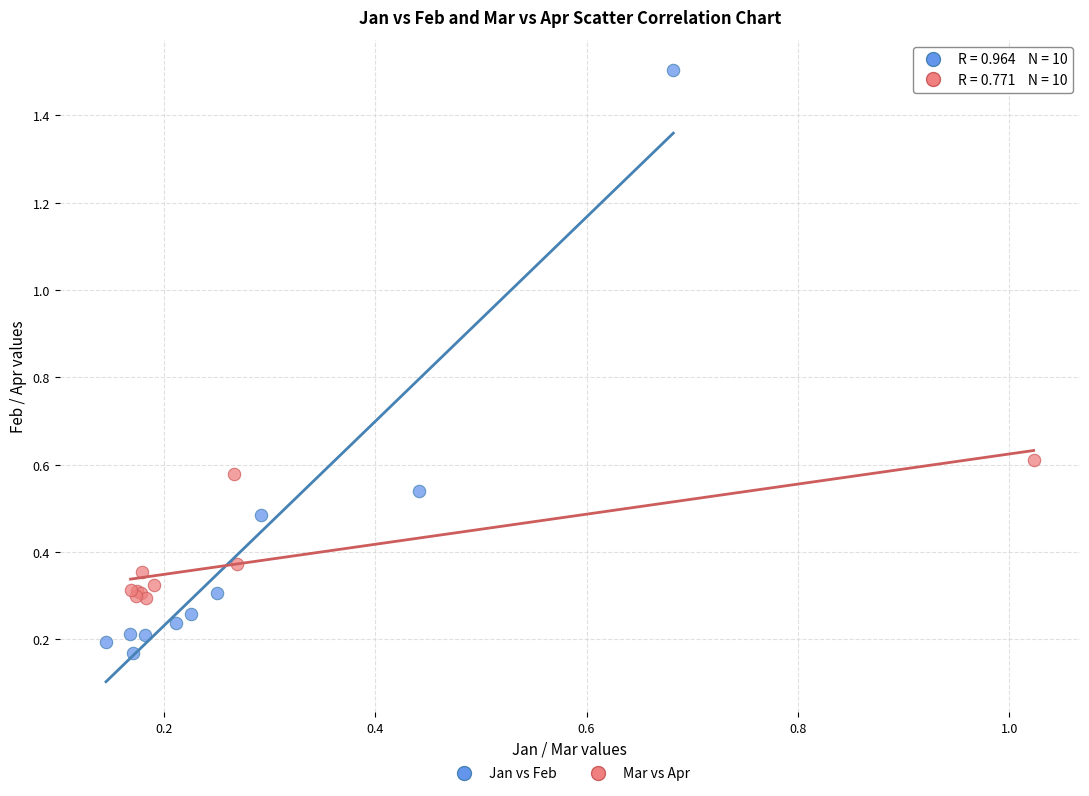

What are all the series names shown in the legend?

Jan vs Feb, Mar vs Apr